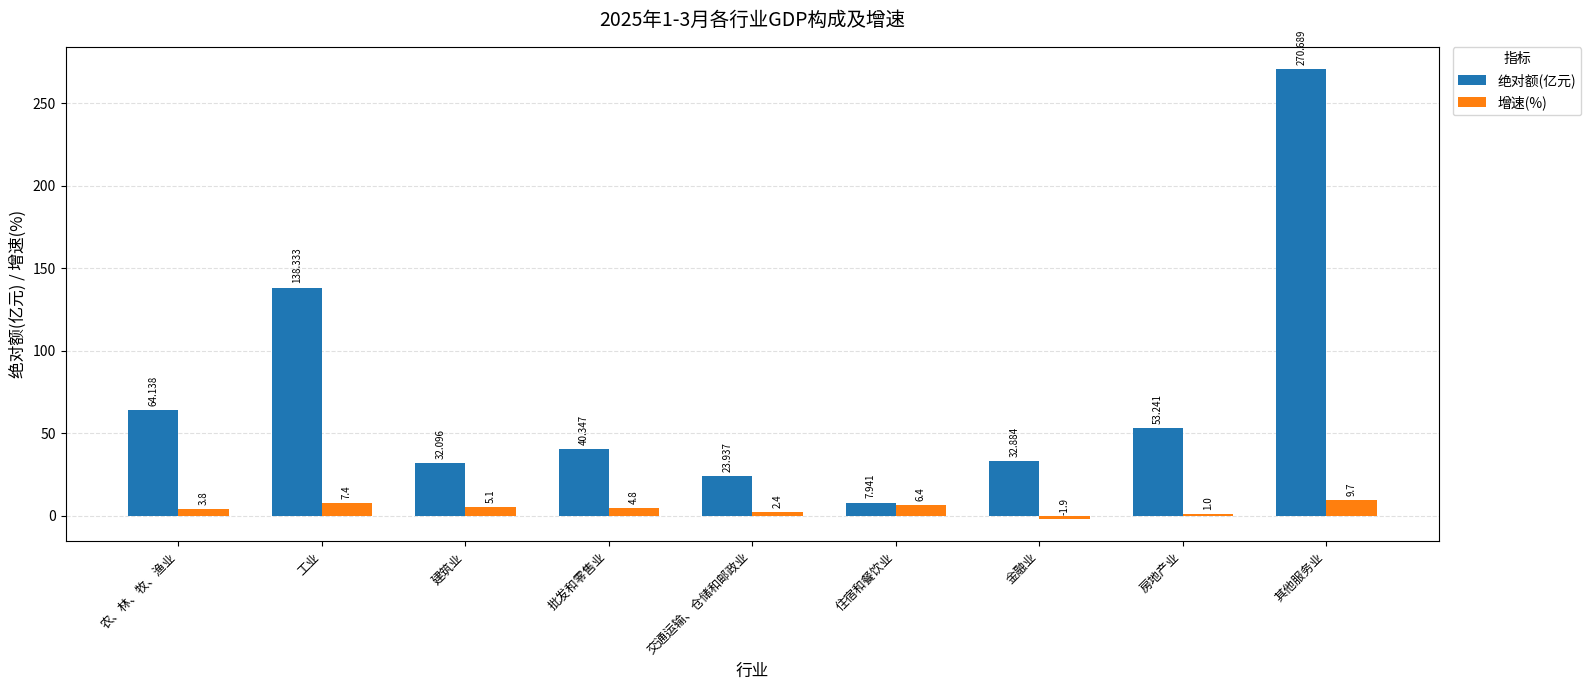

List the series in order of their overall mean, highest first.

绝对额(亿元), 增速(%)